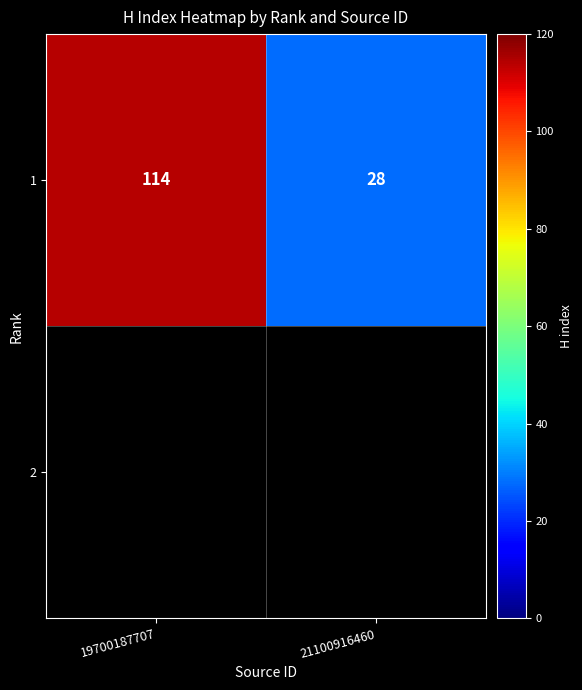

What is the sum of all values?

142